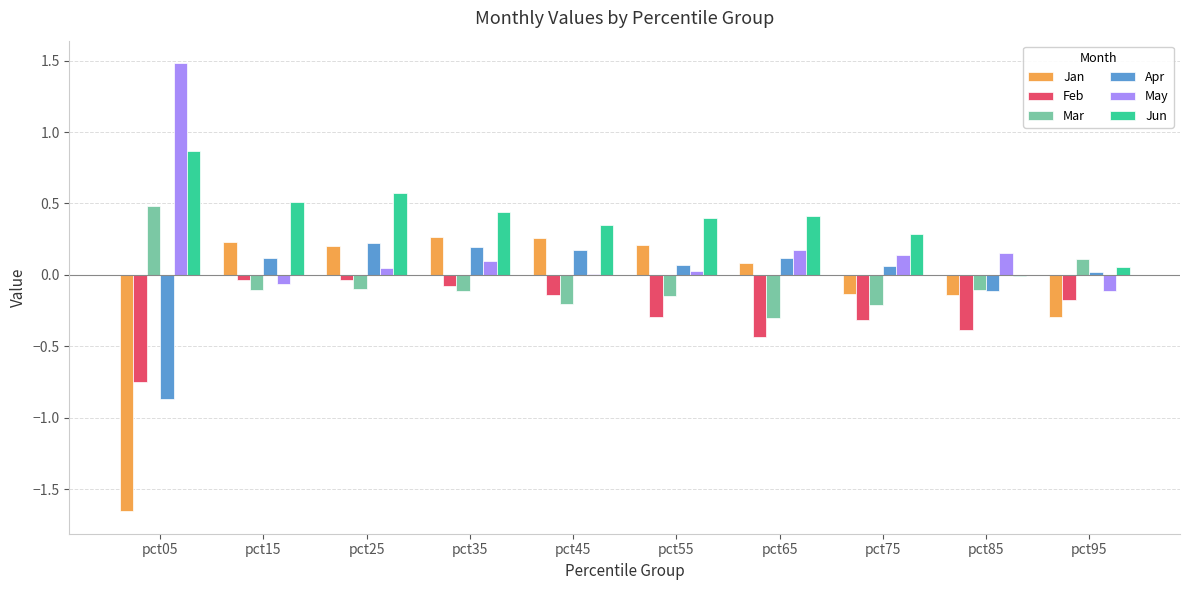

Is the value of Mar at pct35 greater than the value of Jun at pct55?

No